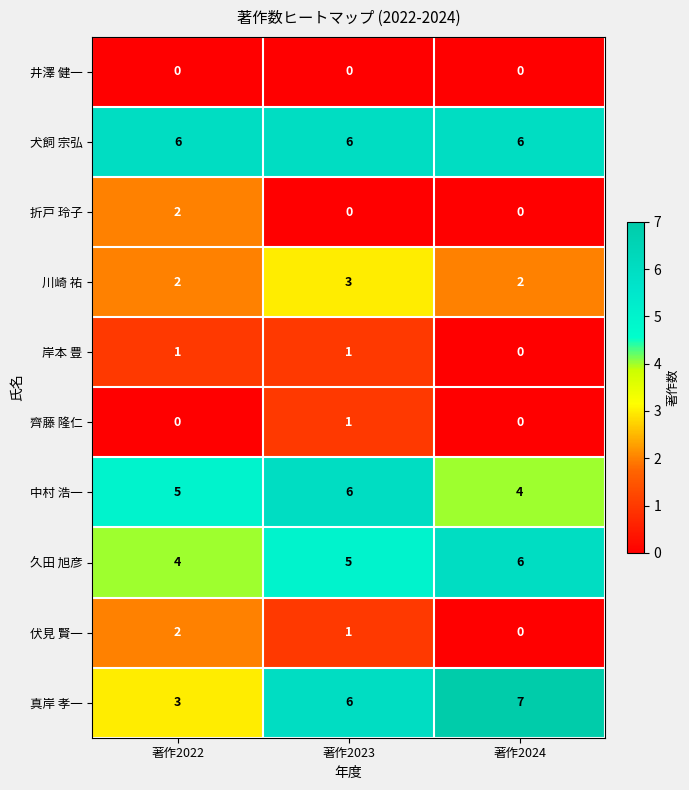

Count the 真岸 孝一 values in the range 3 to 7.

3